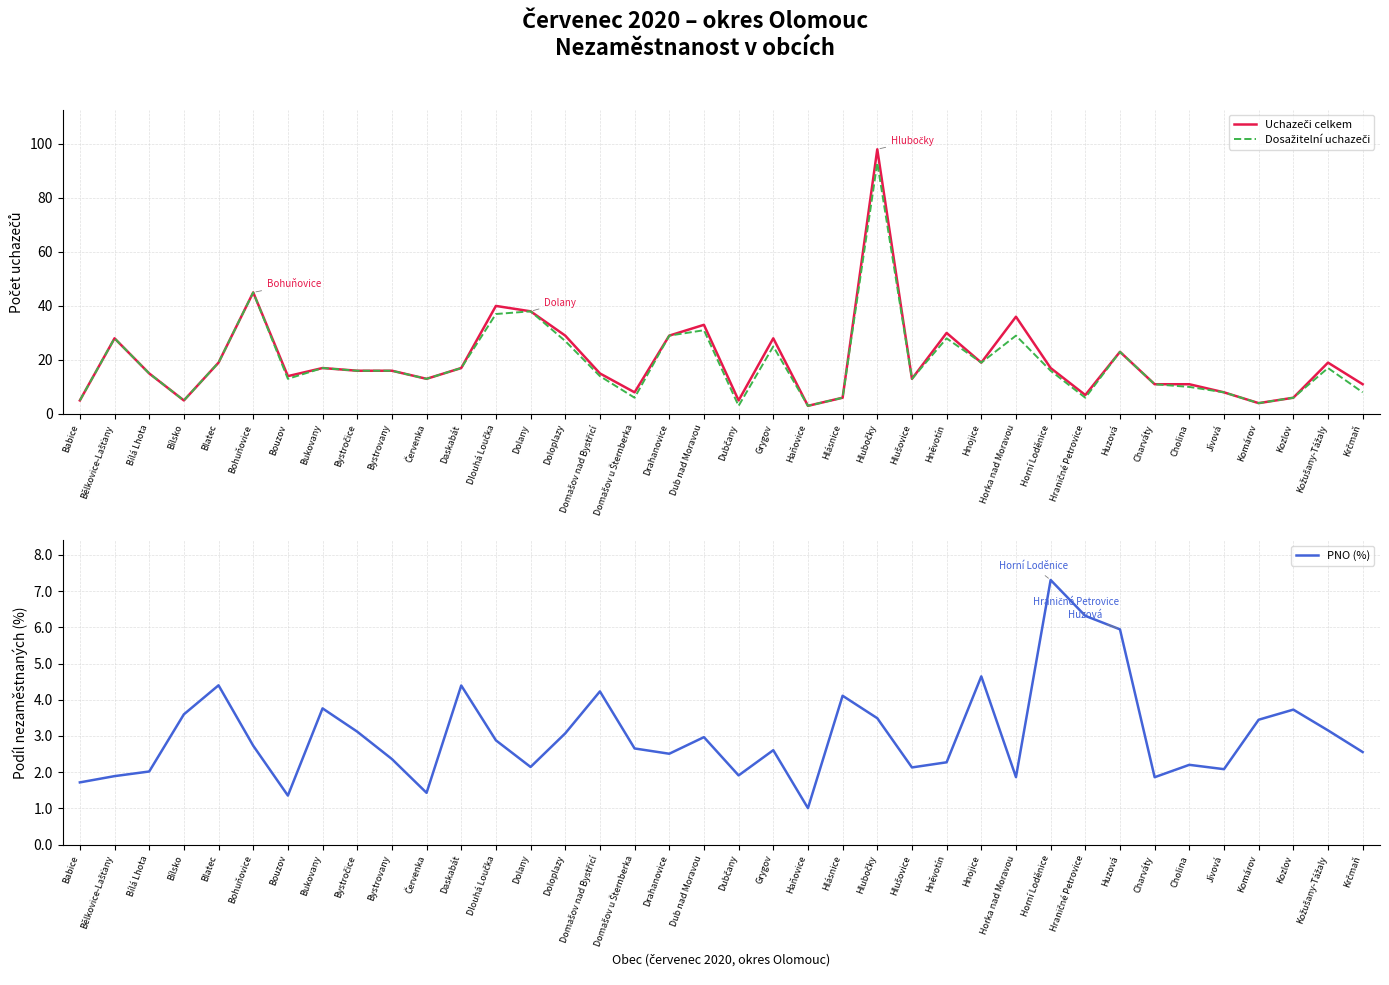

What position from the left is Hněvotín?

26